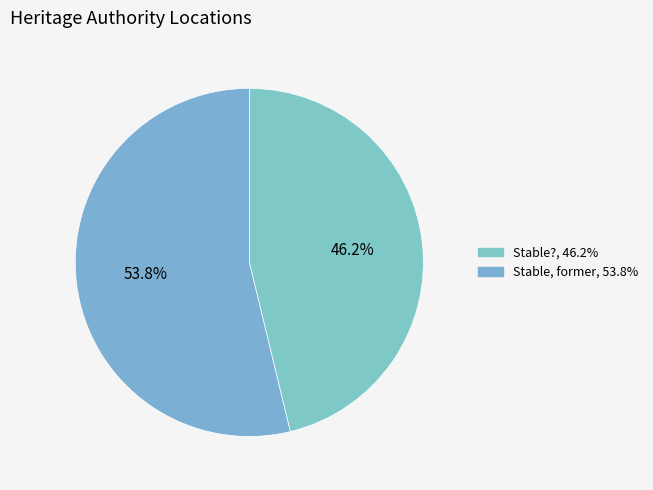

Count the number of slices in the pie.

2